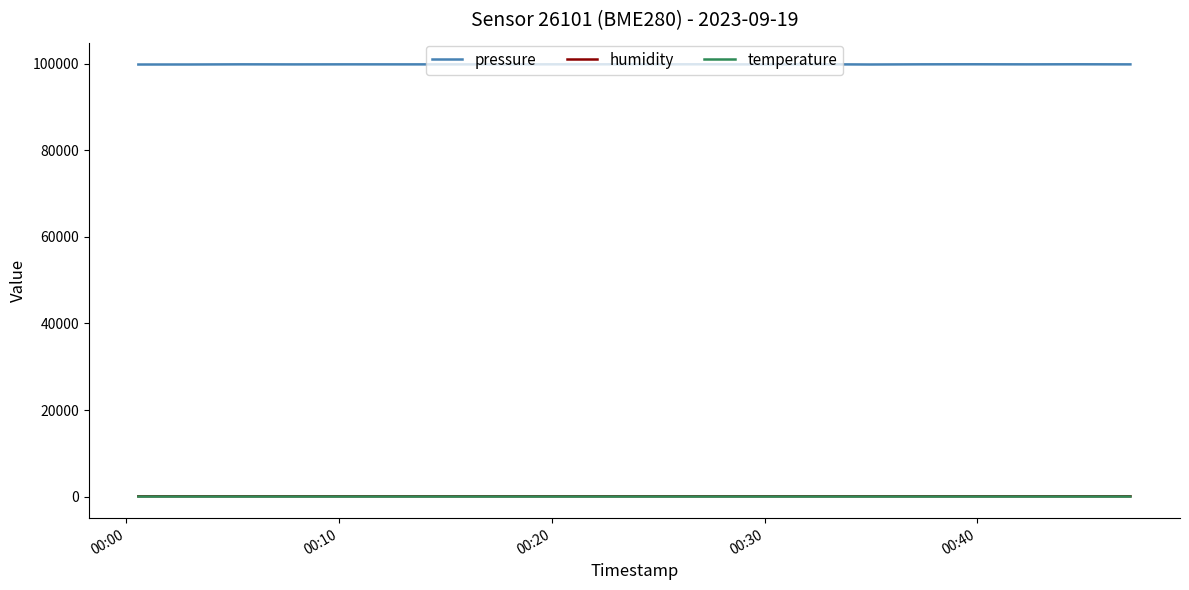

True or false: temperature and pressure cross at least once.

False